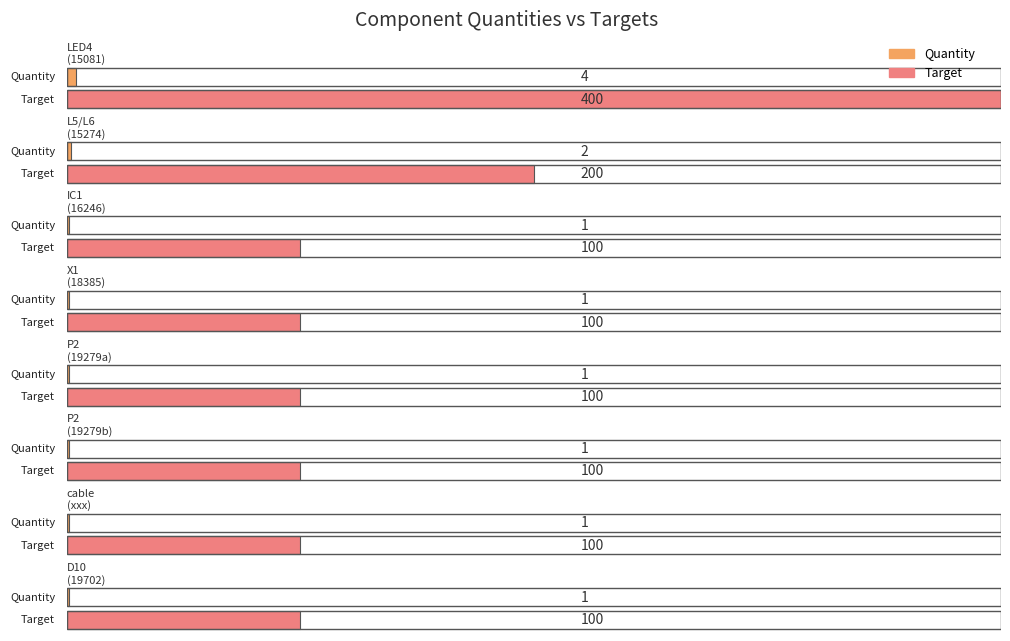

At which label does Quantity reach its minimum?

16246